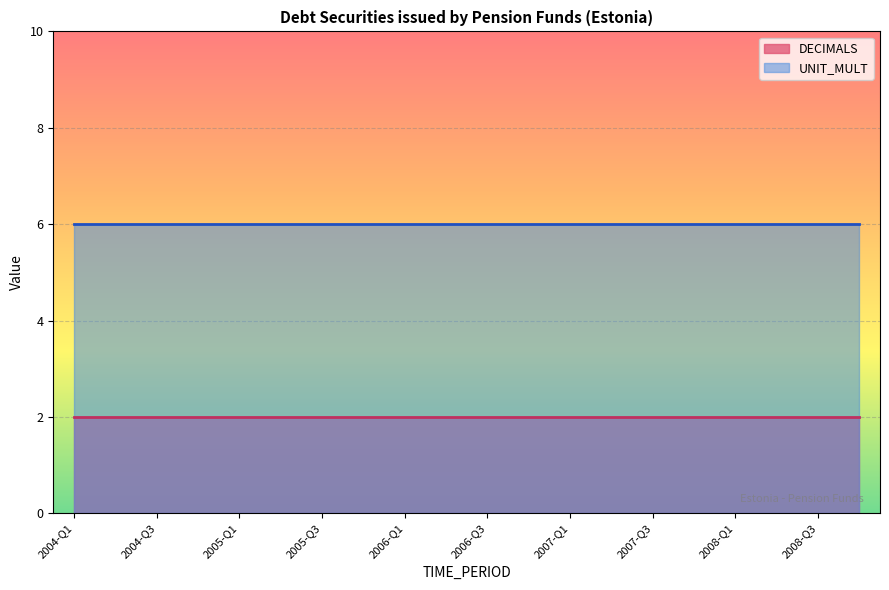

True or false: UNIT_MULT has more than 0 points higher than both neighbors.

False